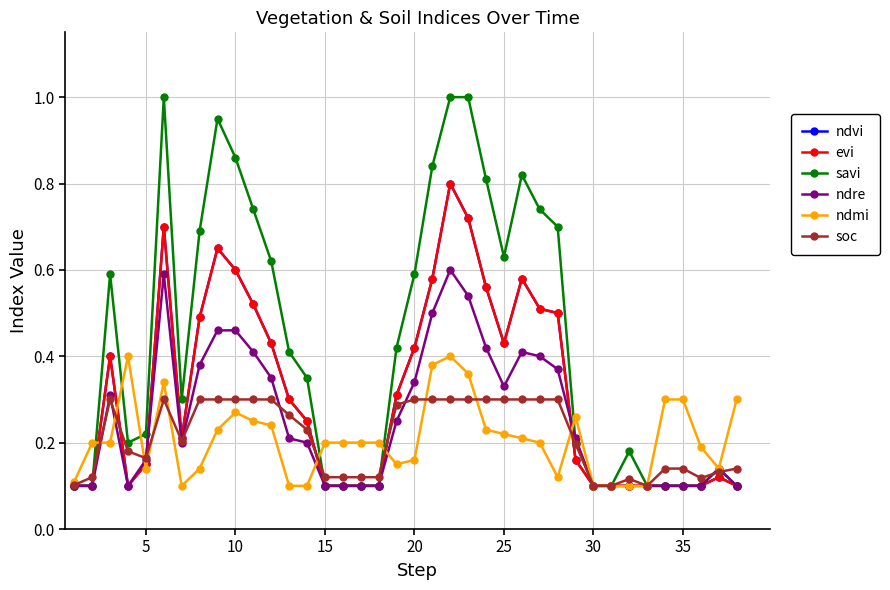

How many ndre values are between 0 and 1?

38